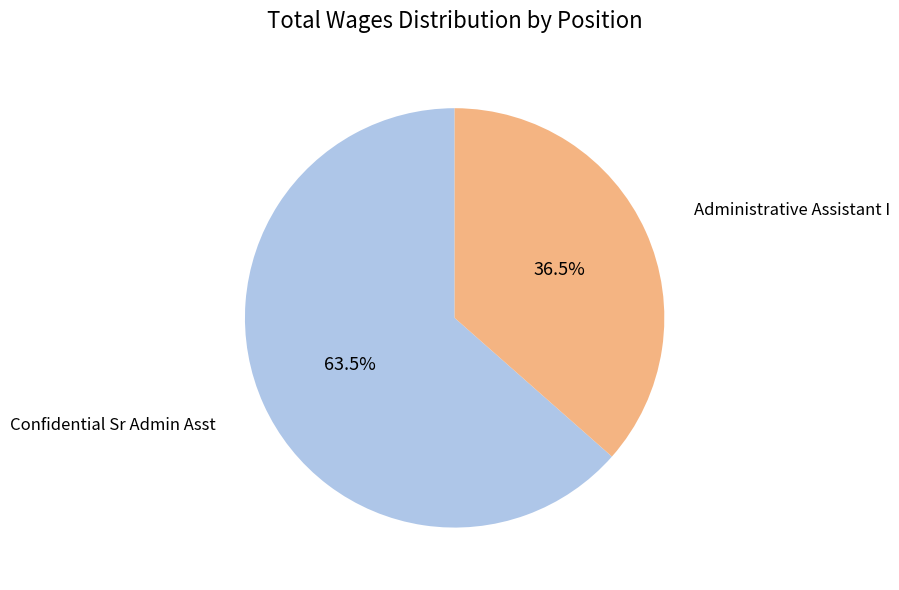

Is there a majority slice in this chart?

Yes